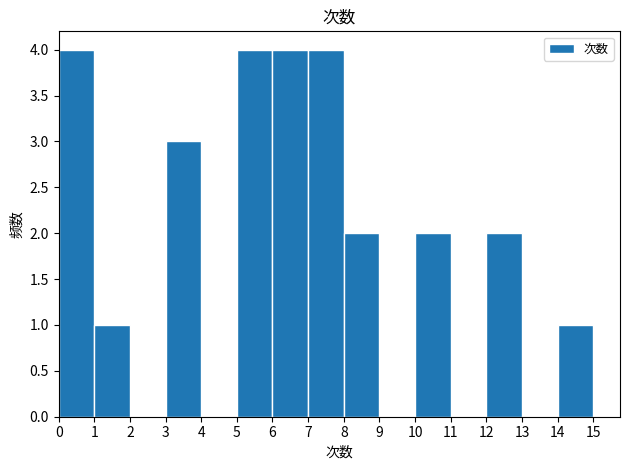

Reading left to right, transcribe this chart: for each bar, give the range it covers on the x-axis and its height. The values are not printed on the chart, so give them approximately, as read against the axis.

0 to 1: 4
1 to 2: 1
2 to 3: 0
3 to 4: 3
4 to 5: 0
5 to 6: 4
6 to 7: 4
7 to 8: 4
8 to 9: 2
9 to 10: 0
10 to 11: 2
11 to 12: 0
12 to 13: 2
13 to 14: 0
14 to 15: 1